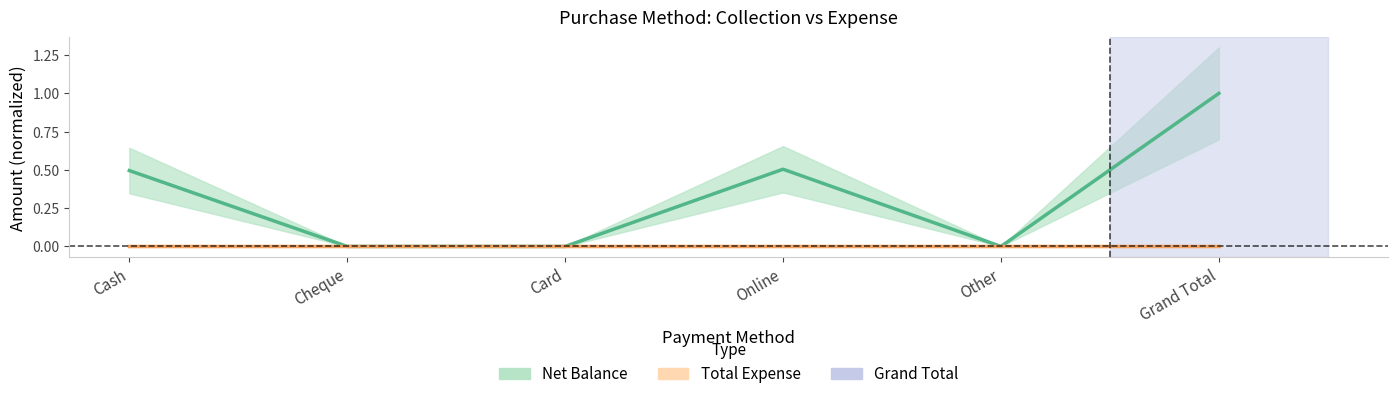

Which category has the highest value across all series?

Grand Total